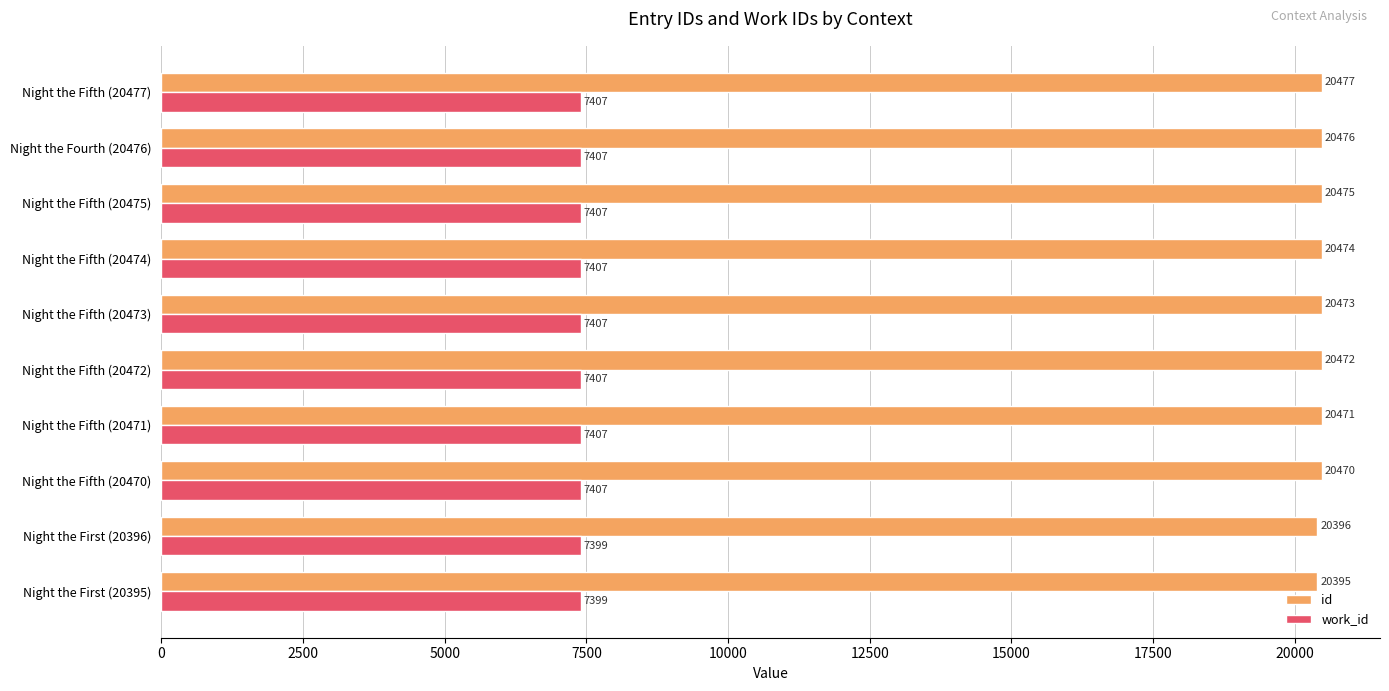

The value of id at Night the First (20395) is 4375. True or false?

False